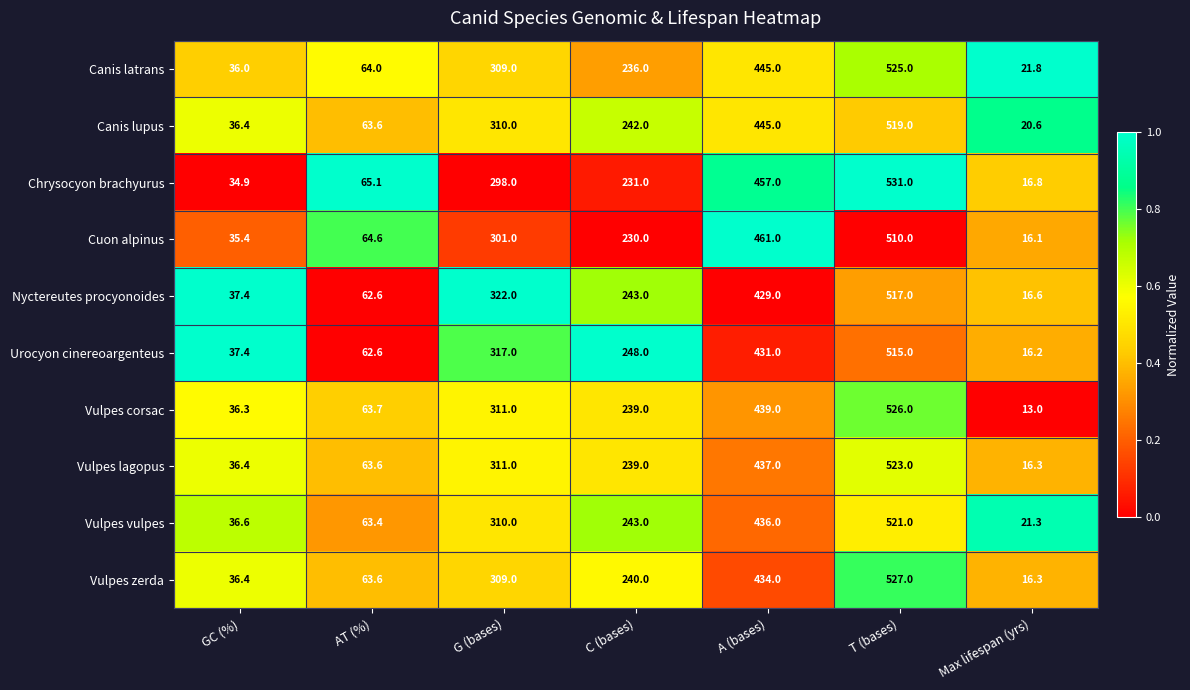

Which series changed the most between GC (%) and G (bases)?

Nyctereutes procyonoides